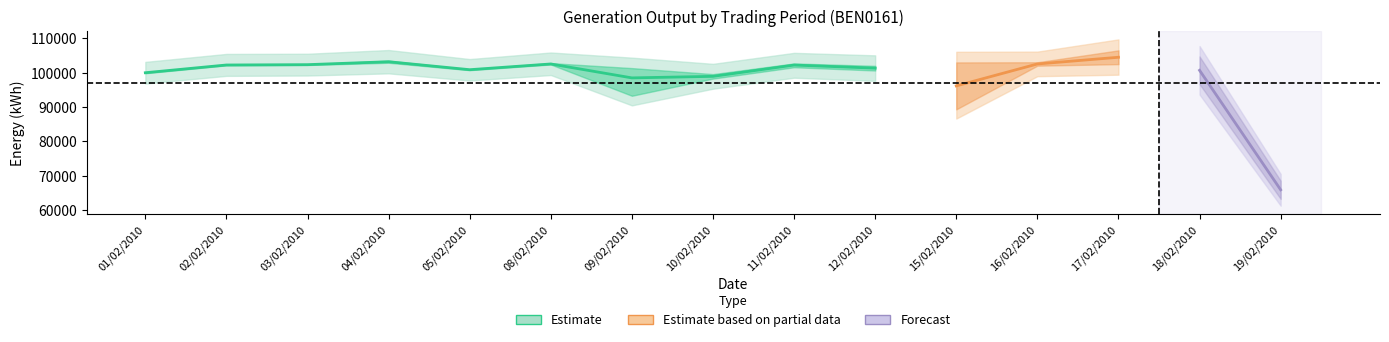

What is the value of the TP23 point at the 2nd from the left?

102400